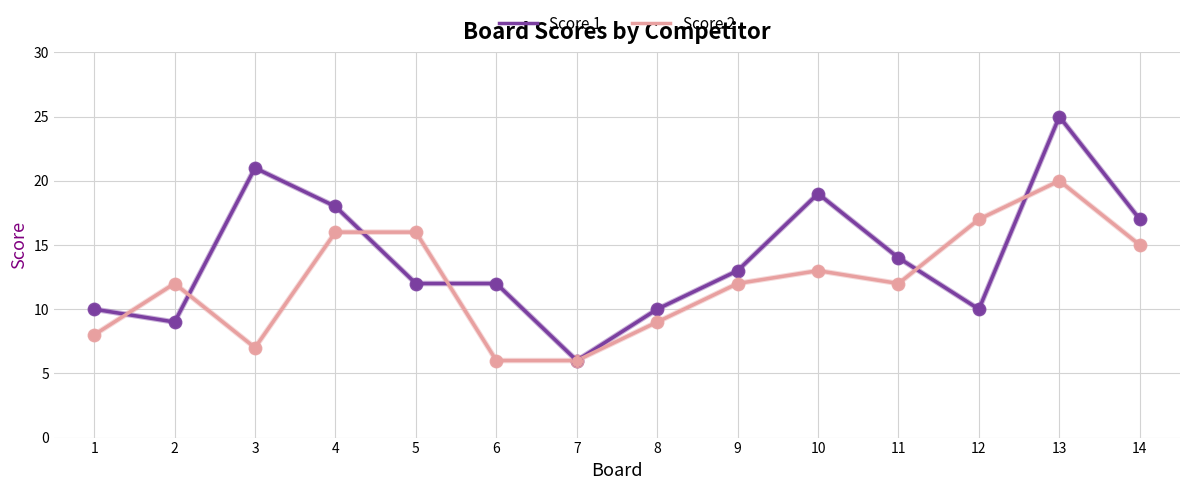

The value of Score 1 at 7 is 6. True or false?

True